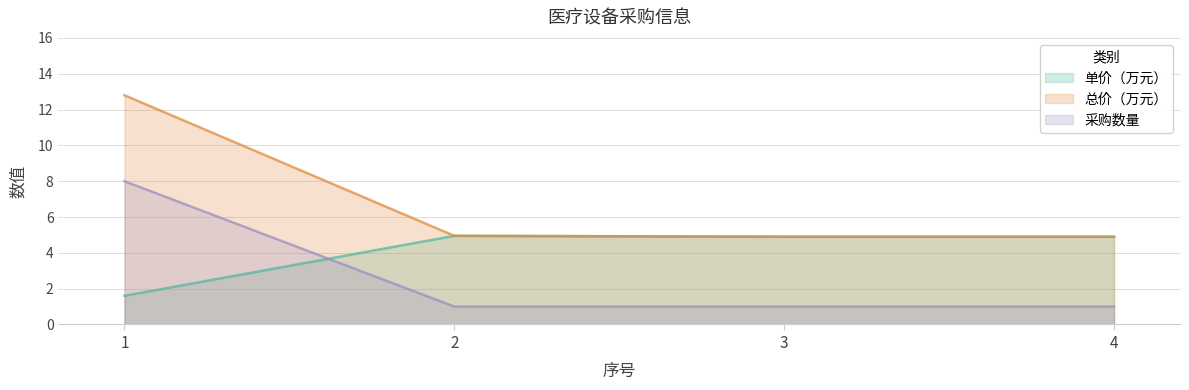

What is the smallest value displayed?

1.0